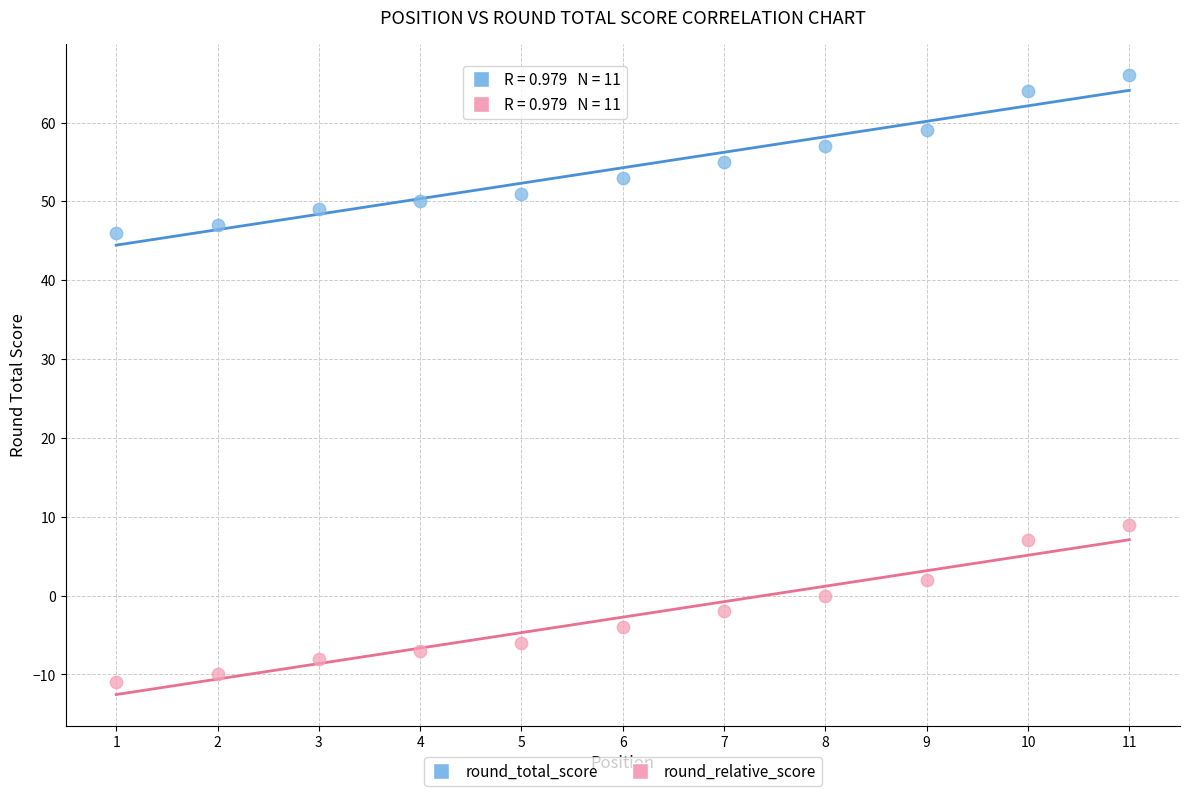

Which series contains the lowest Y value?

round_relative_score